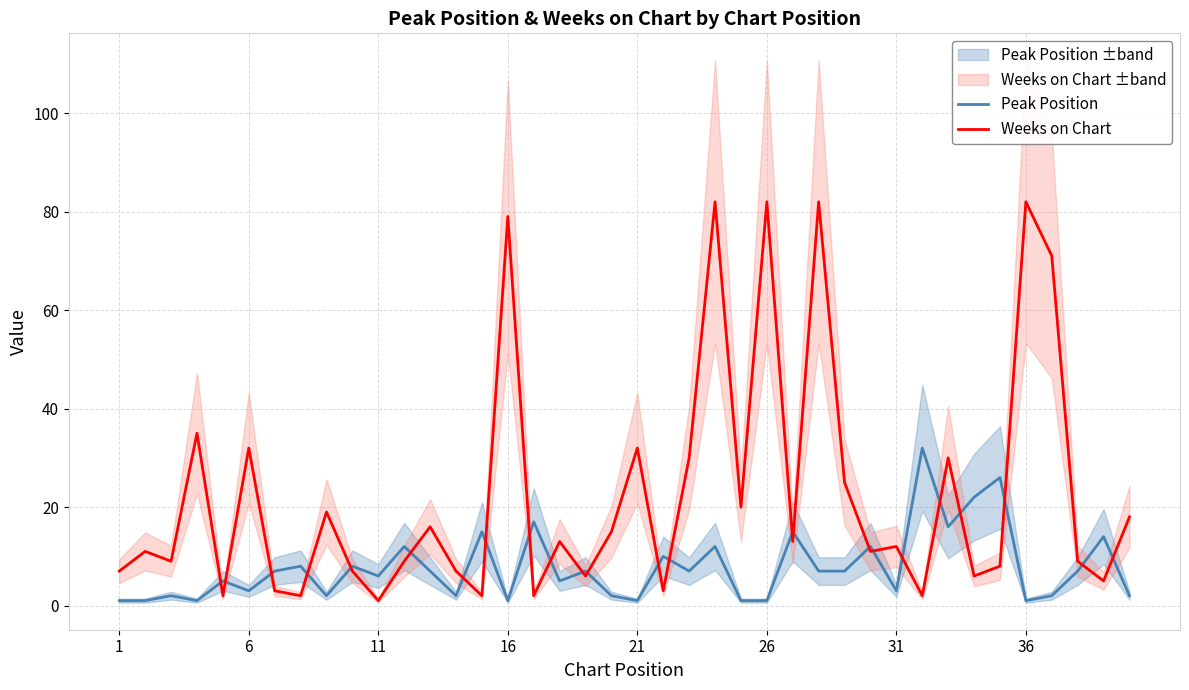

True or false: Weeks on Chart has a value of 1 at 11.

True